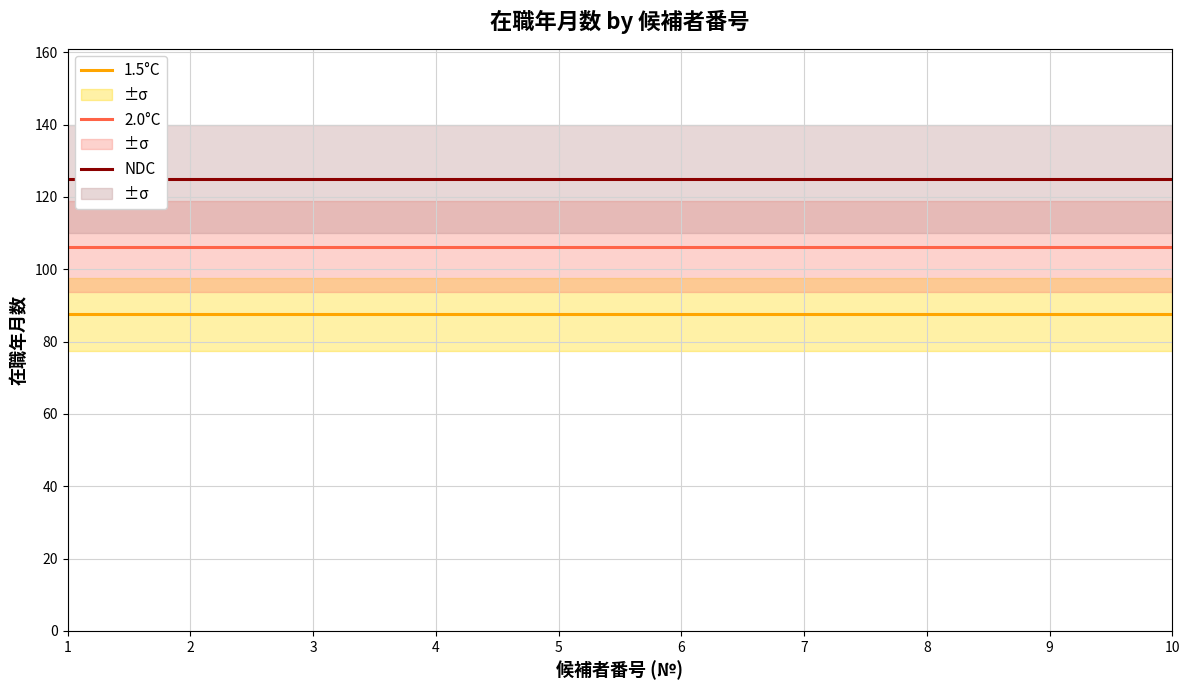

What is the approximate value of 2.0°C at 6?

106.2